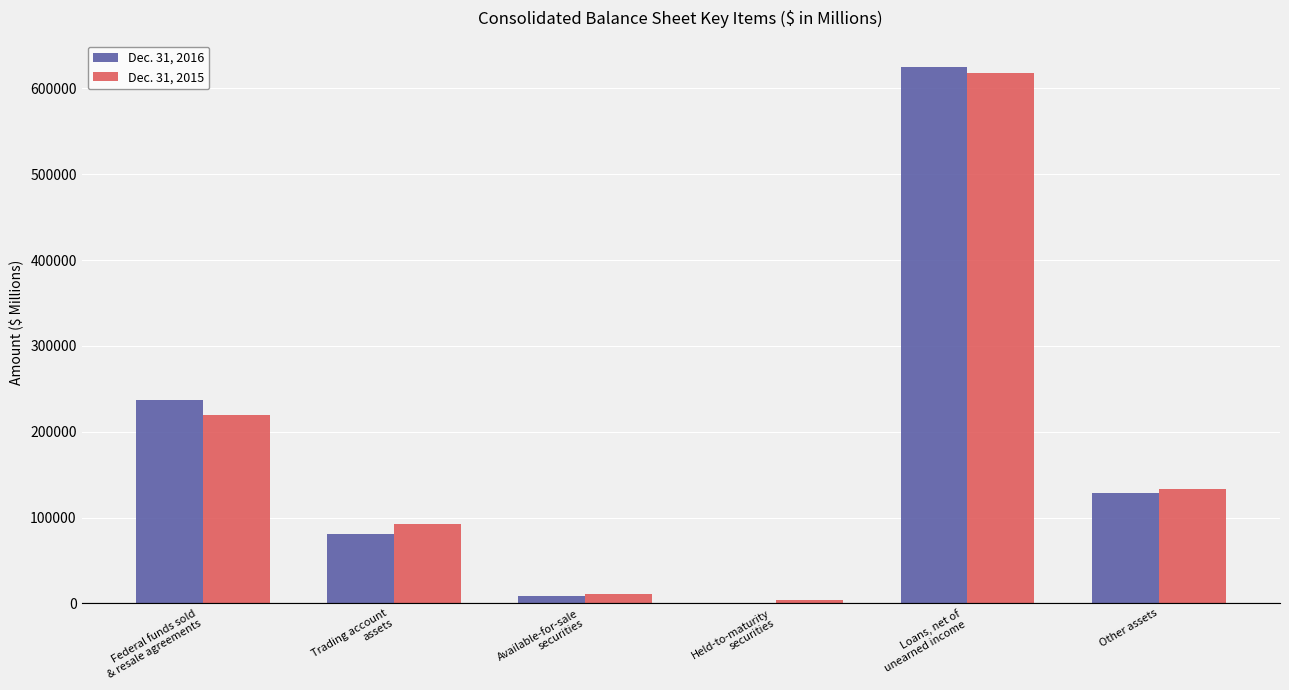

What are all the series names shown in the legend?

Dec. 31, 2016, Dec. 31, 2015